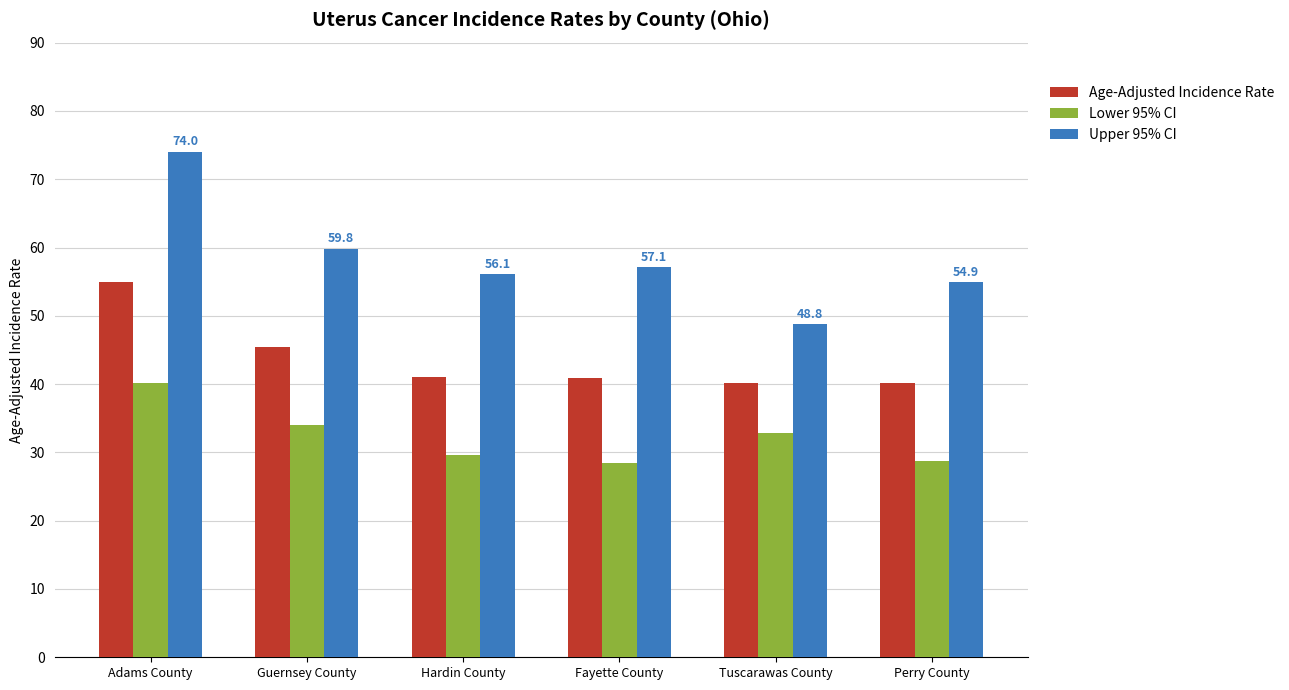

True or false: Lower 95% CI has a value of 11.9 at Perry County.

False